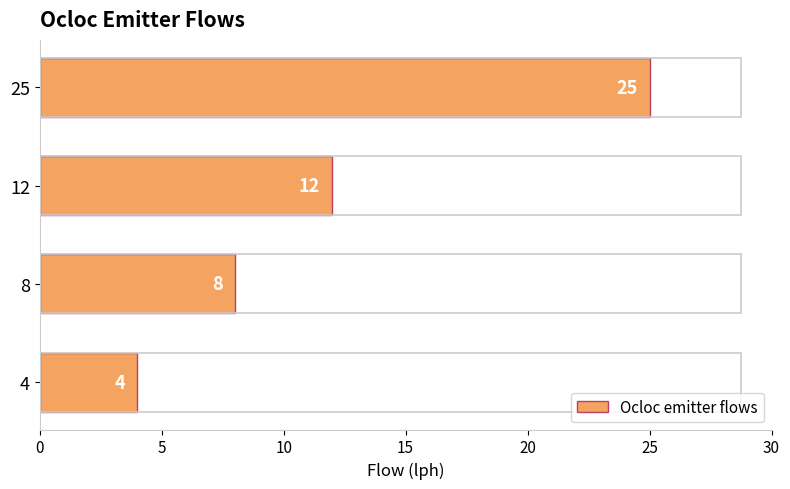

What is the difference between the values at 12 and 8?

4